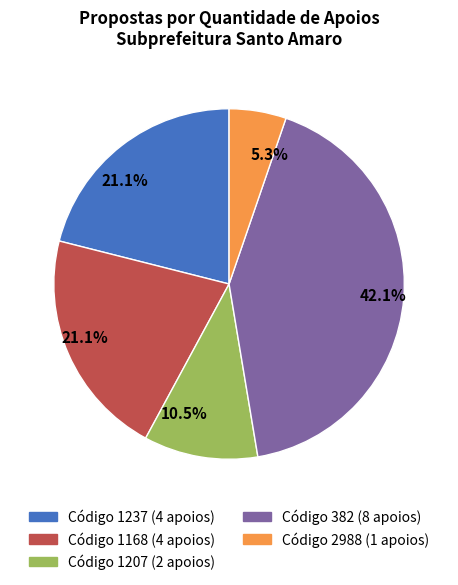

Does any single category account for the majority?

No